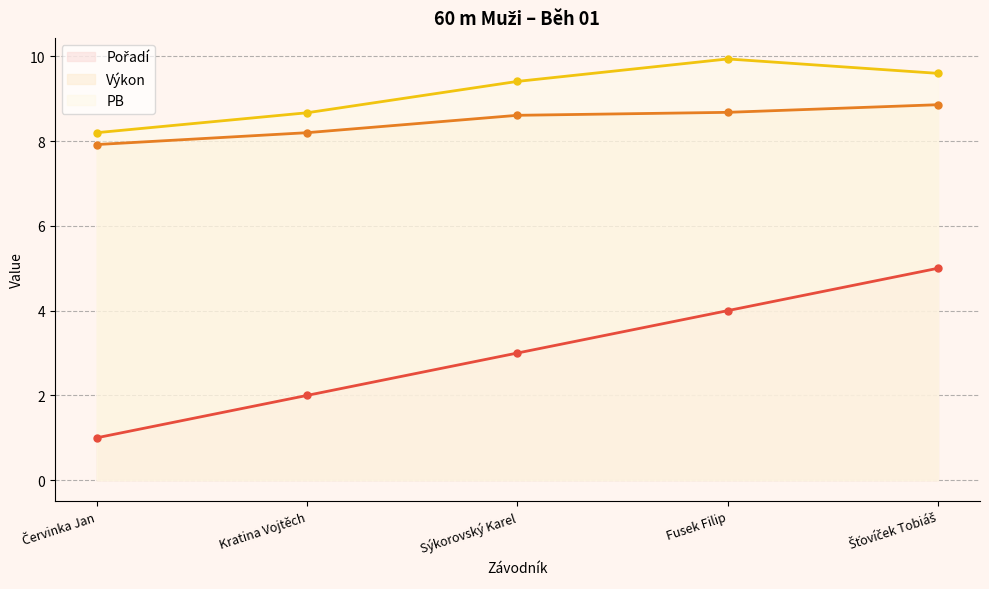

Which series changed the most between Kratina Vojtěch and Šťovíček Tobiáš?

Pořadí